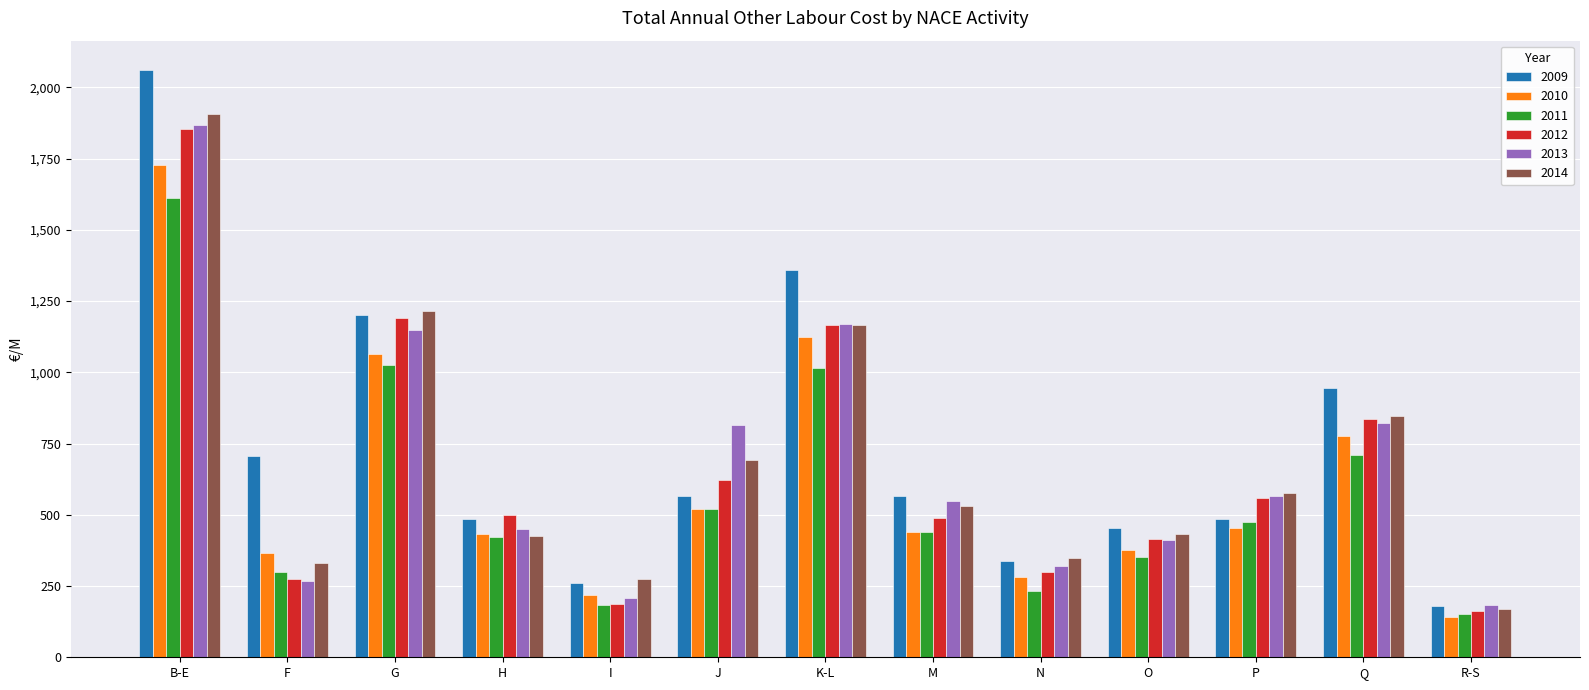

How many bars are there in total?

78